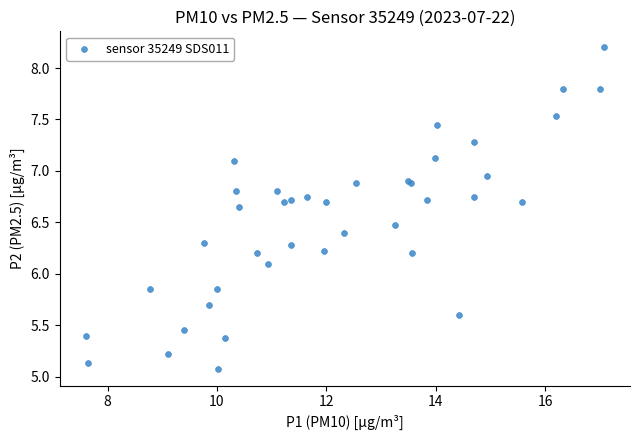

What Y value in the scatter plot is closest to 6?

6.1